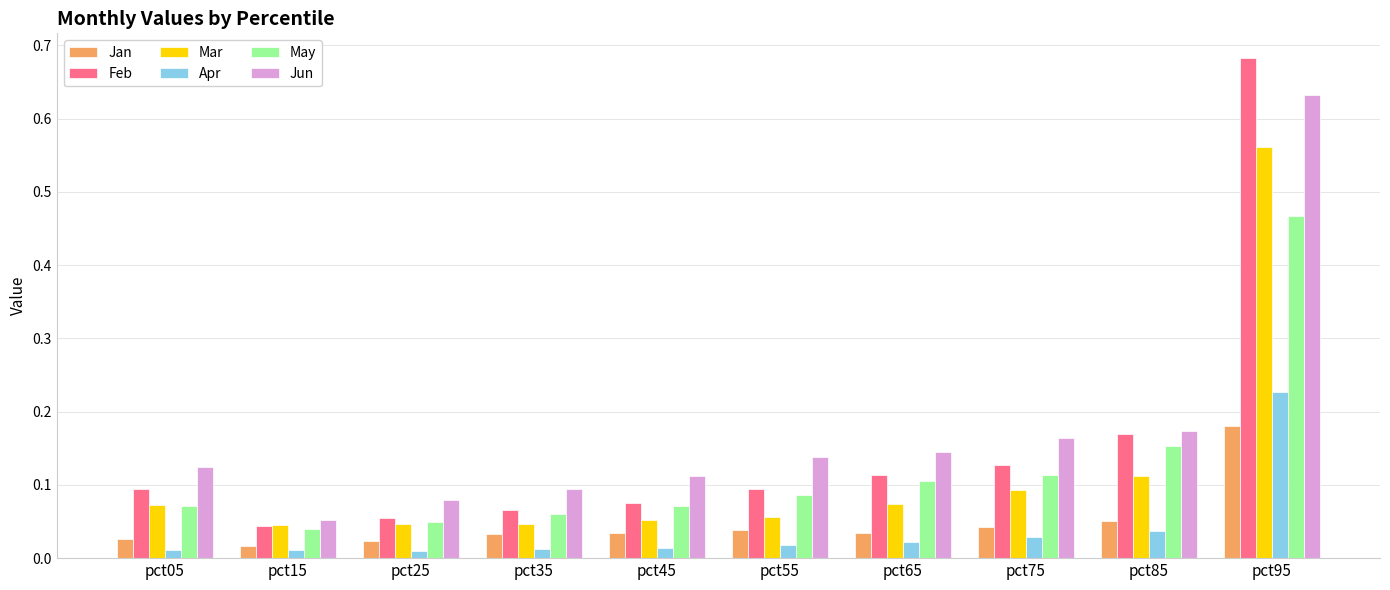

Count the number of data series in this chart.

6